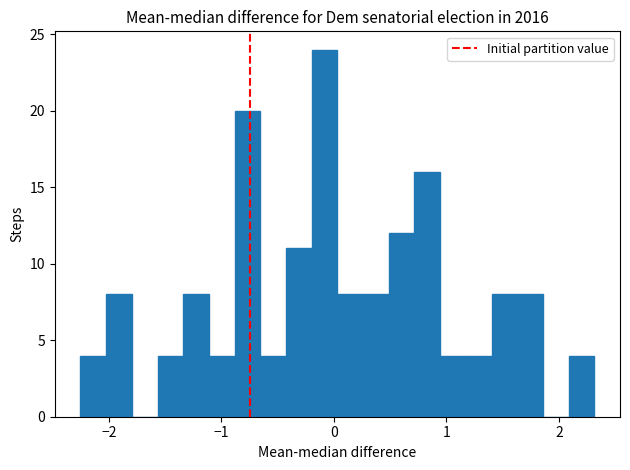

Around what value on the x-axis is the tallest bar? Give the approximate position of its centre, as read against the axis.

-0.1